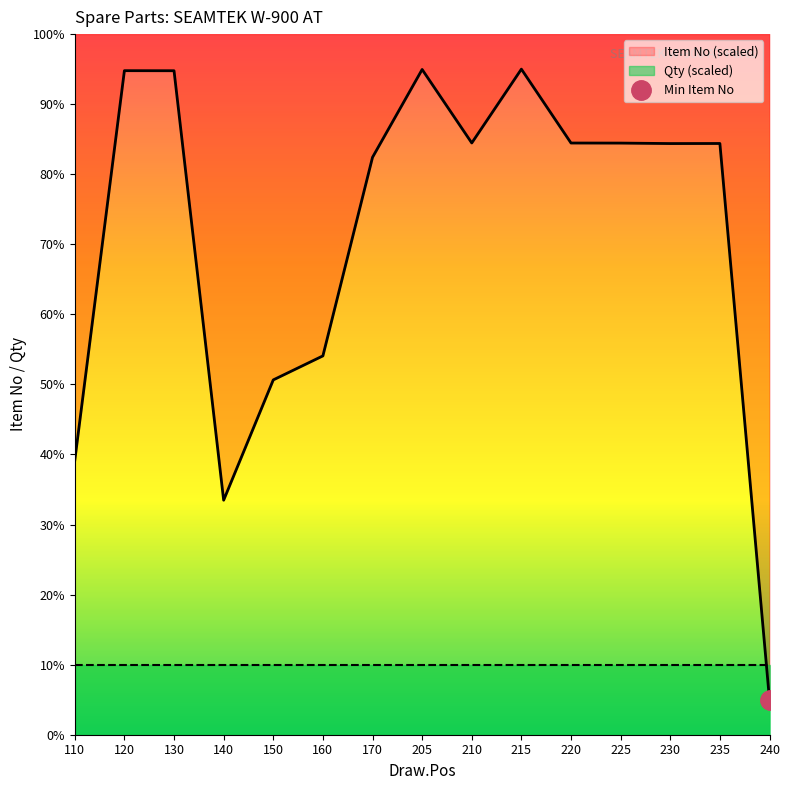

Count the number of categories in the chart.

15